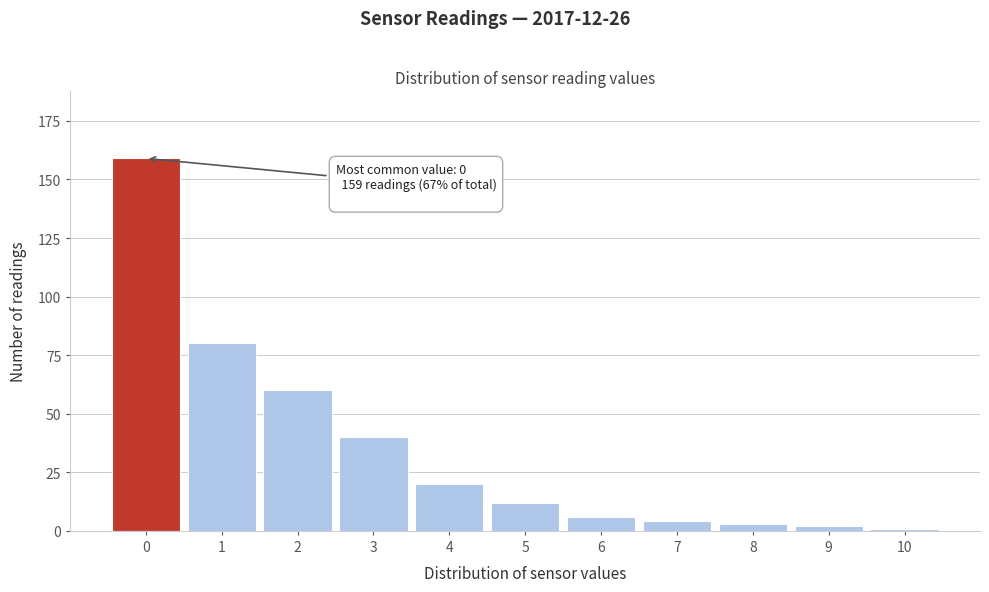

Reading right to left, transcribe all the data shown in this chart.

10=1	9=2	8=3	7=4	6=6	5=12	4=20	3=40	2=60	1=80	0=159